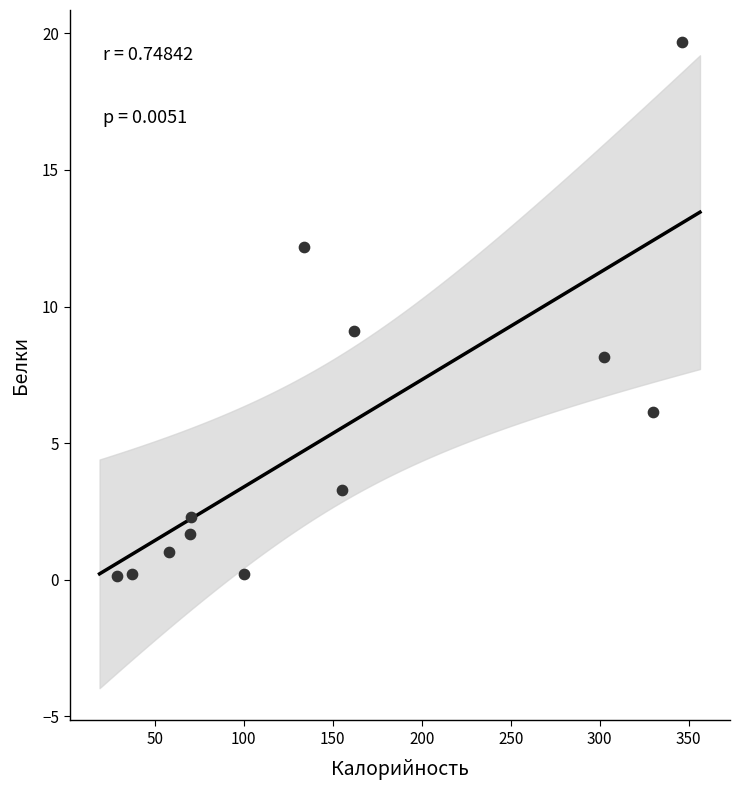

What is the average Y value?

5.3